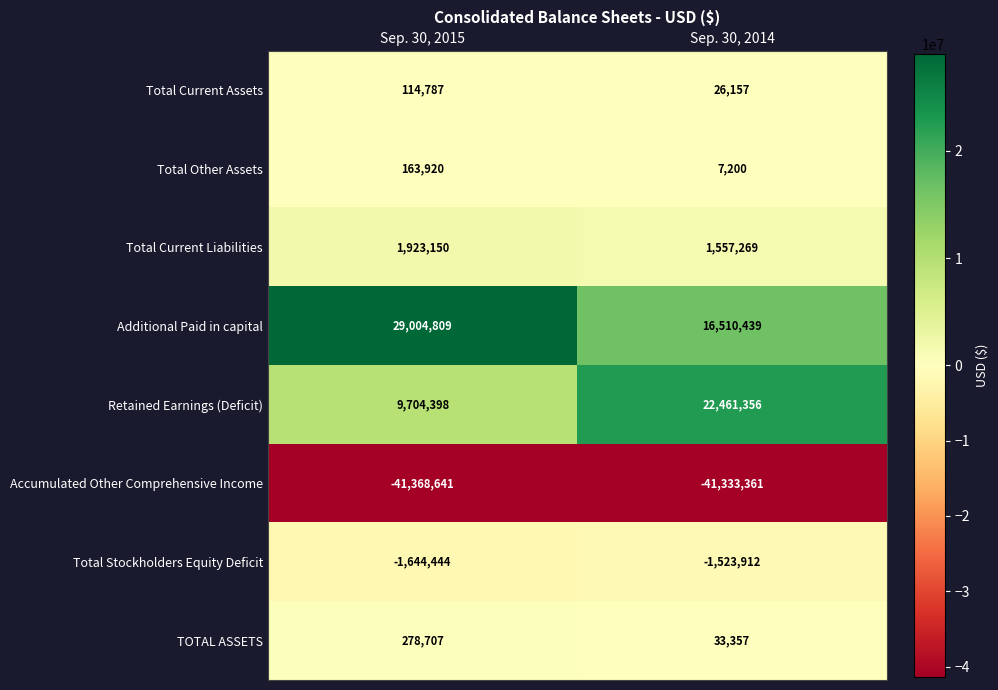

What is the smallest value displayed?

-41368641